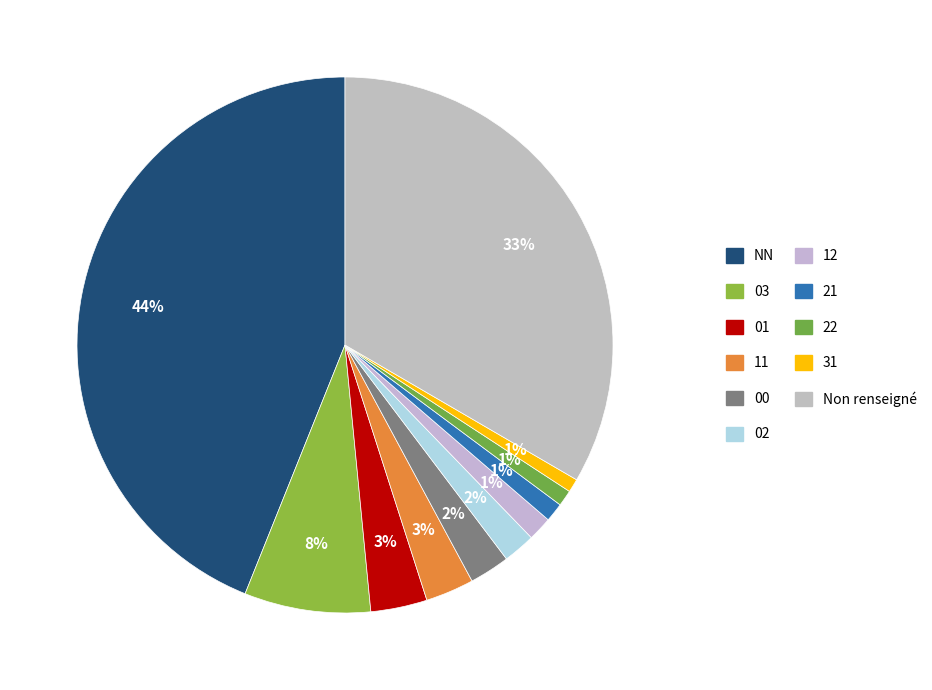

Is 31 the majority of the pie?

No